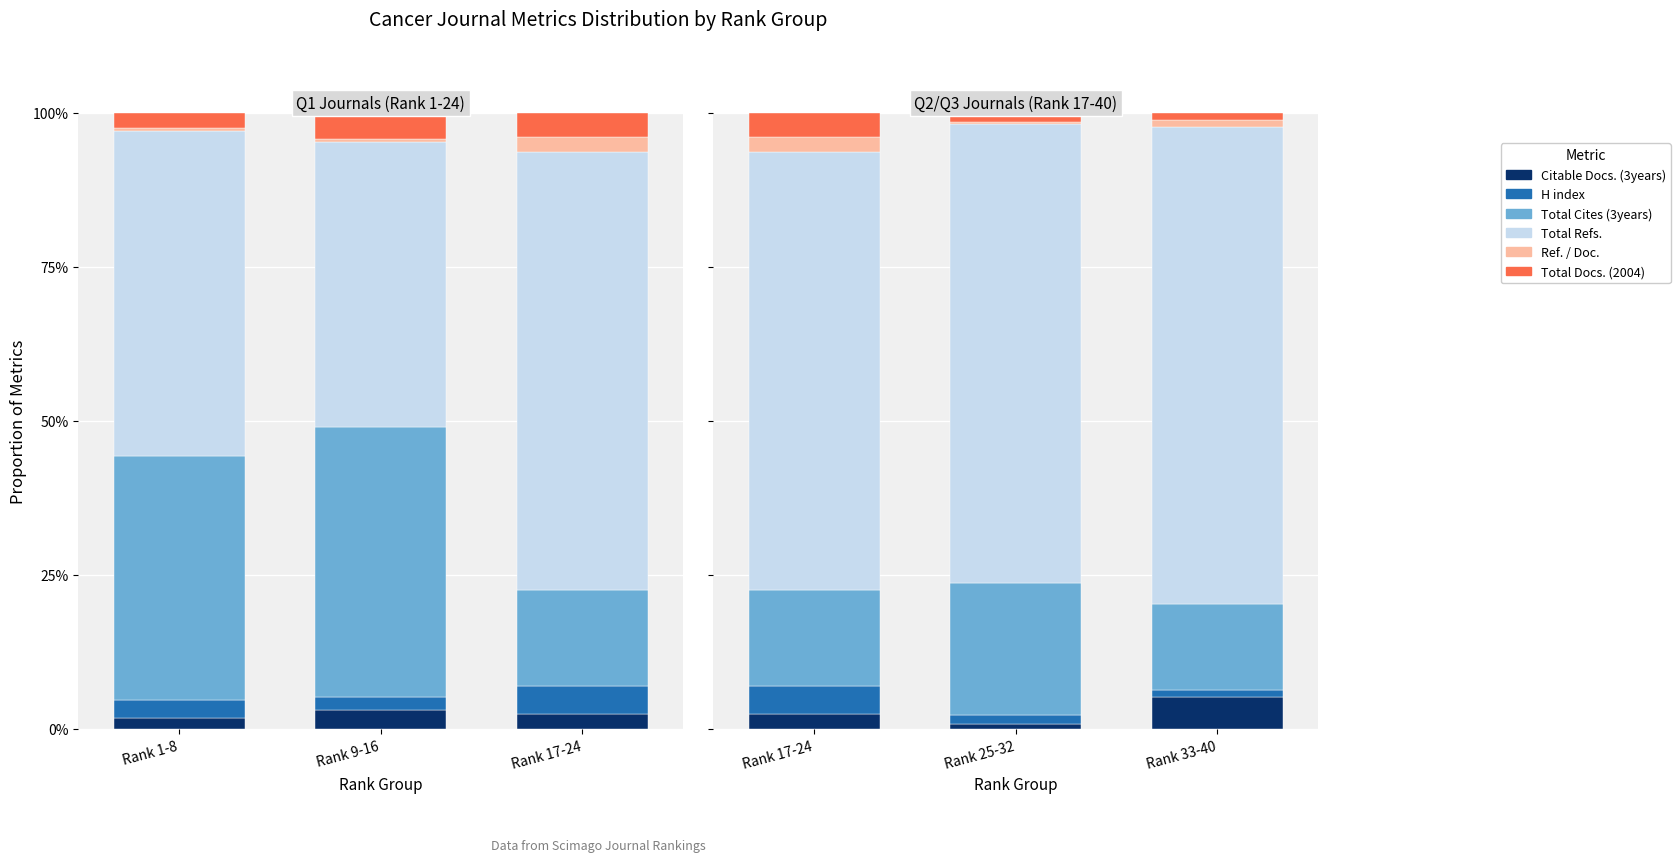

Where is Ref. / Doc. nearest to the value 1?

Rank 33-40